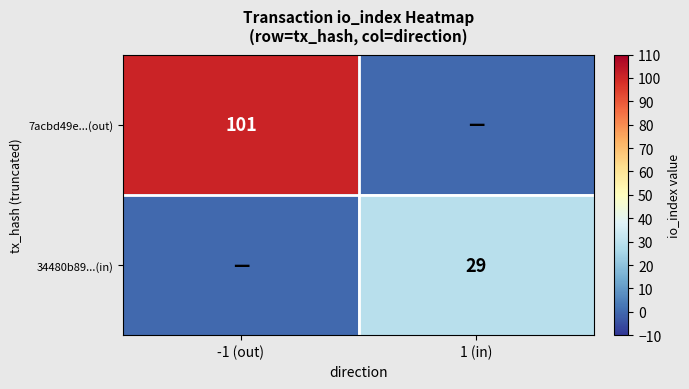

The value of 7acbd49e...(out) at -1 (out) is 157. True or false?

False